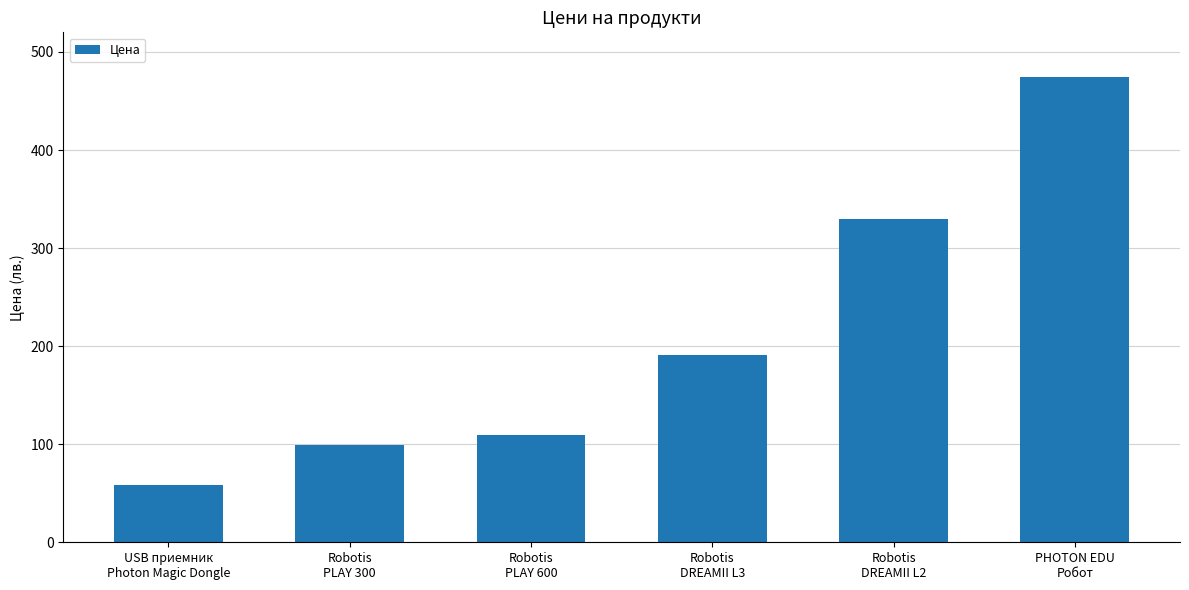

What is the difference between the values at Robotis
DREAMII L3 and Robotis
DREAMII L2?

138.6